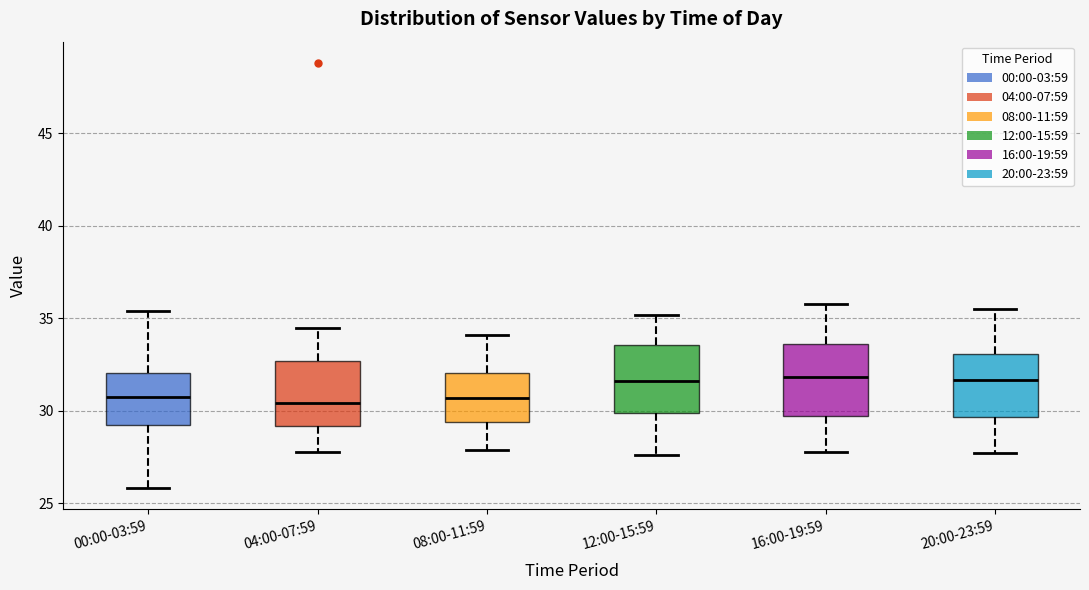

Where does the upper whisker of the box for 08:00-11:59 end on the y-axis? The values are not printed on the chart, so give them approximately, as read against the axis.

34.0